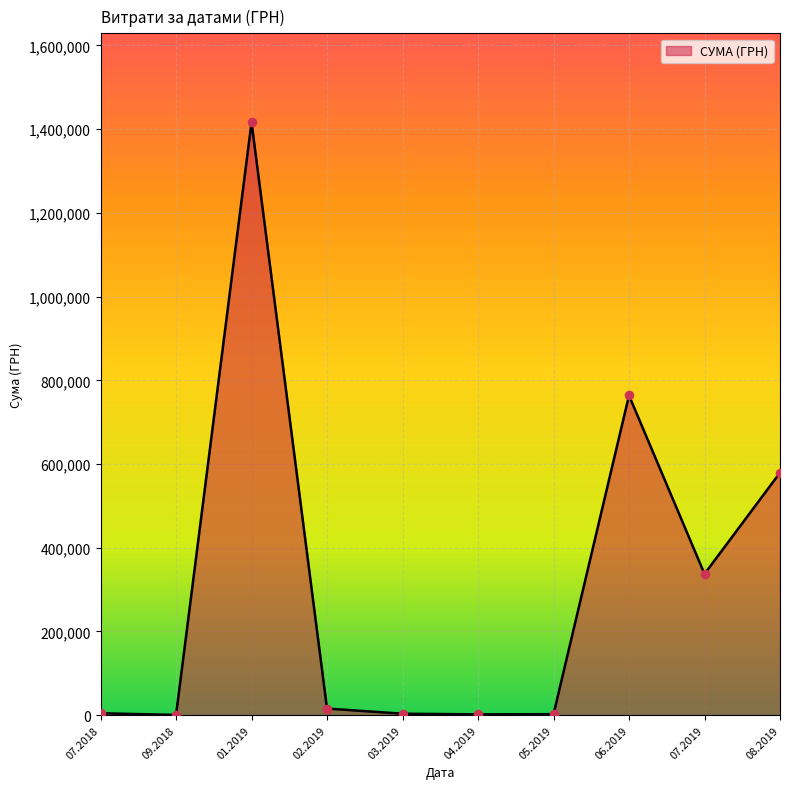

Is it true that the value at 07.2019 is 337463.3?

True